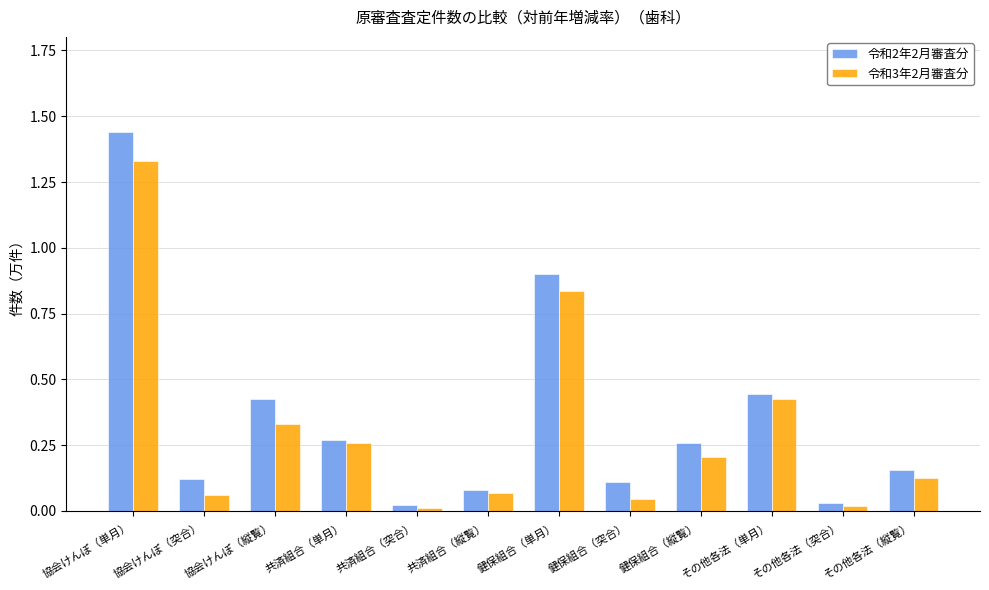

Read the 令和2年2月審査分 value at 健保組合（単月）.

0.9